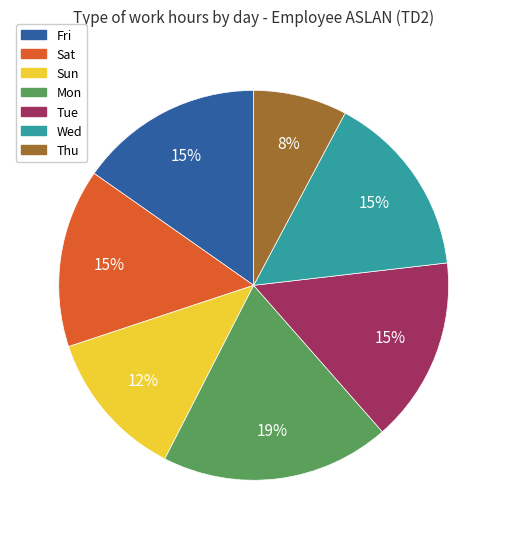

How many slices are in this pie chart?

7